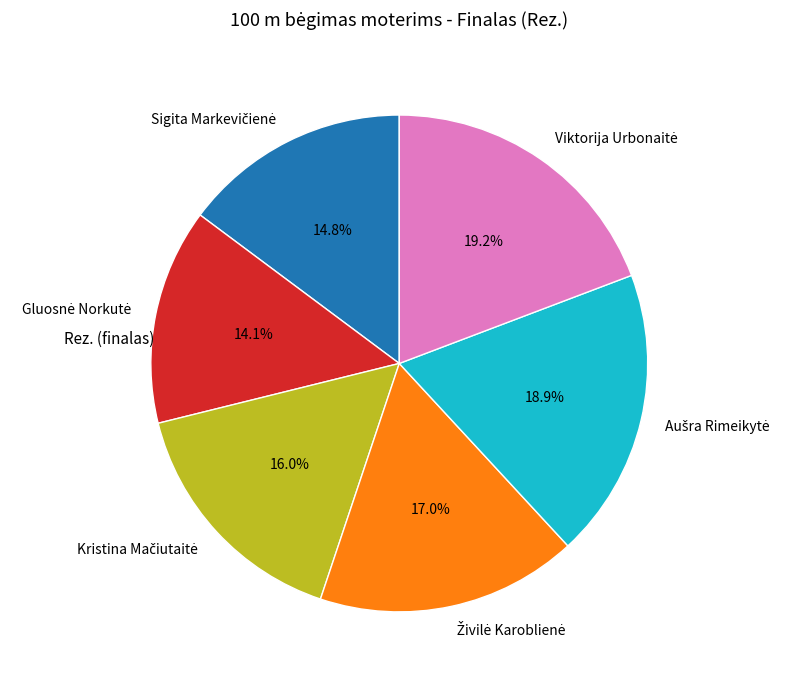

To the nearest percent, what is the difference between the largest and smallest slice percentages?

5%